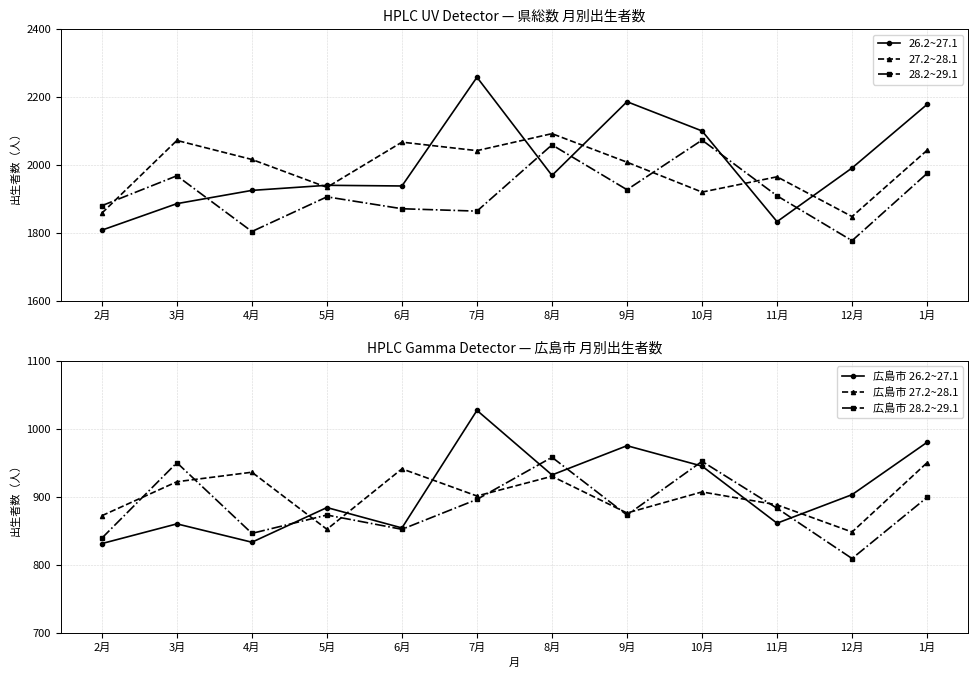

What is the value of the 28.2~29.1 point at the 7th from the left?

2059